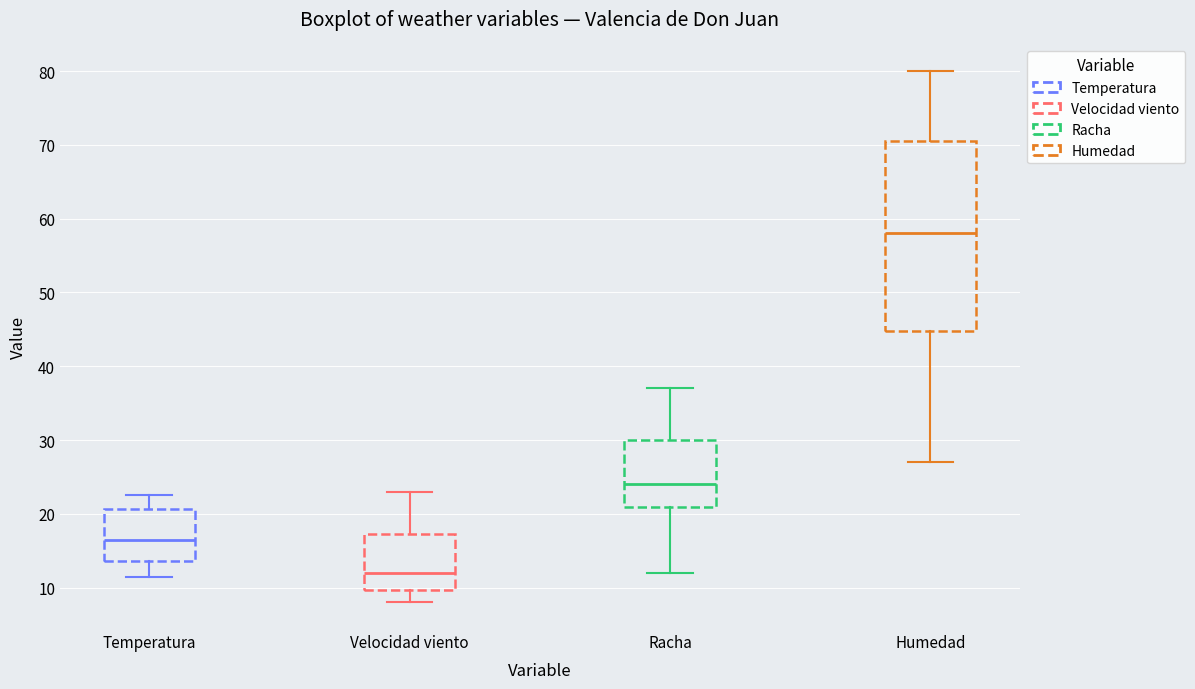

Which box is the tallest, from its lower edge to its upper edge?

Humedad